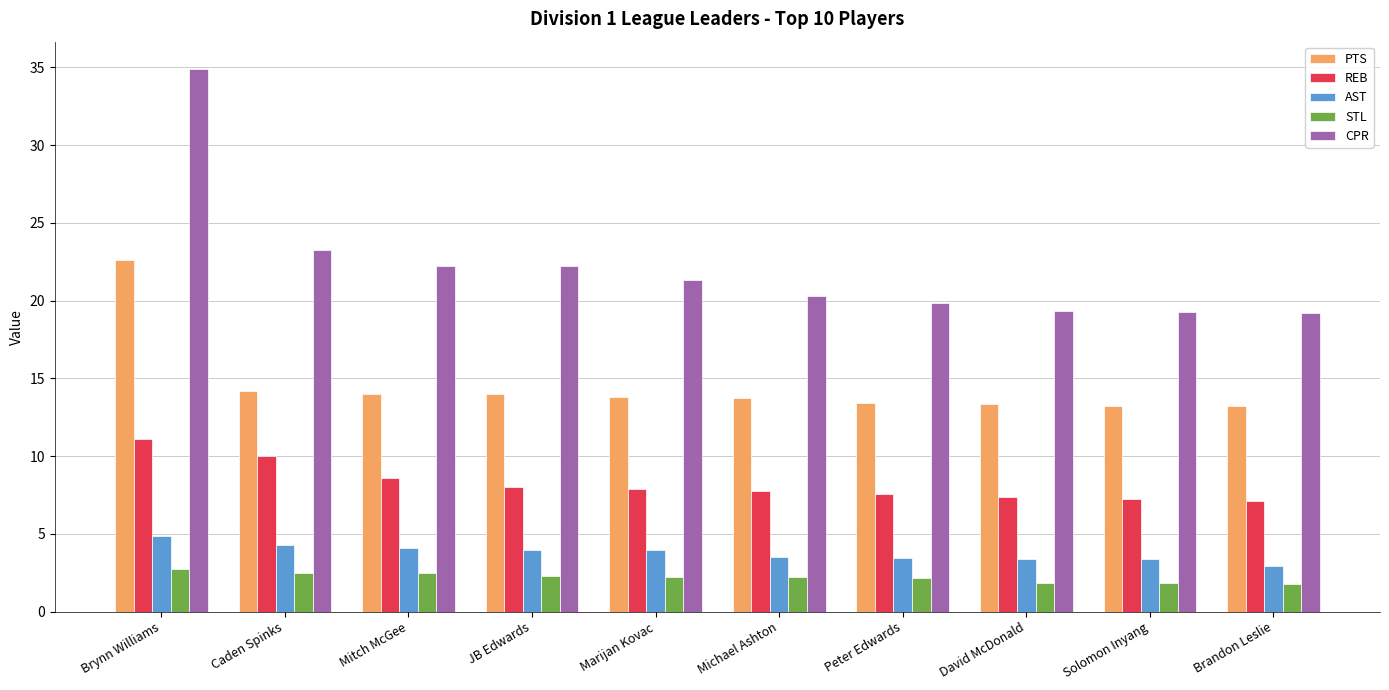

What is the lowest value of the STL series?

1.8